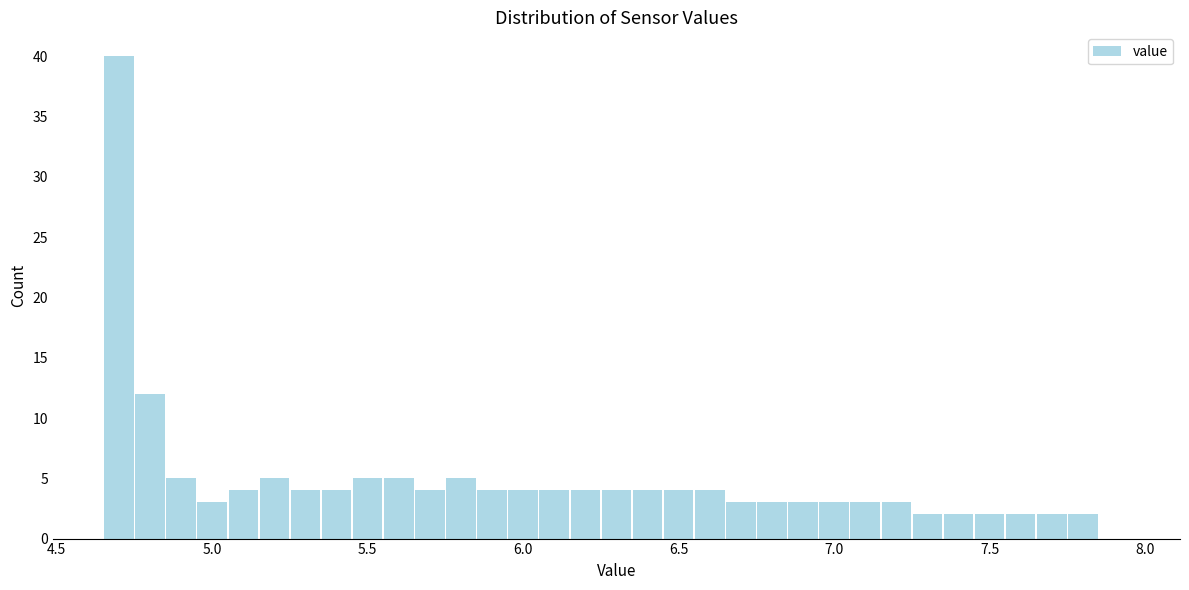

Around what value on the x-axis is the tallest bar? Give the approximate position of its centre, as read against the axis.

4.70